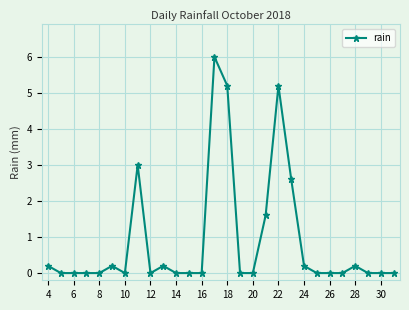

What is the average value?

0.9